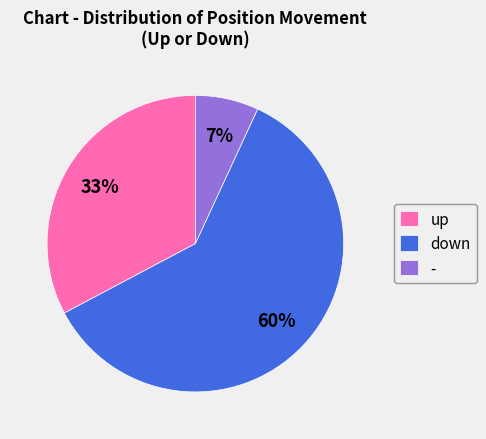

How many segments does this pie chart have?

3